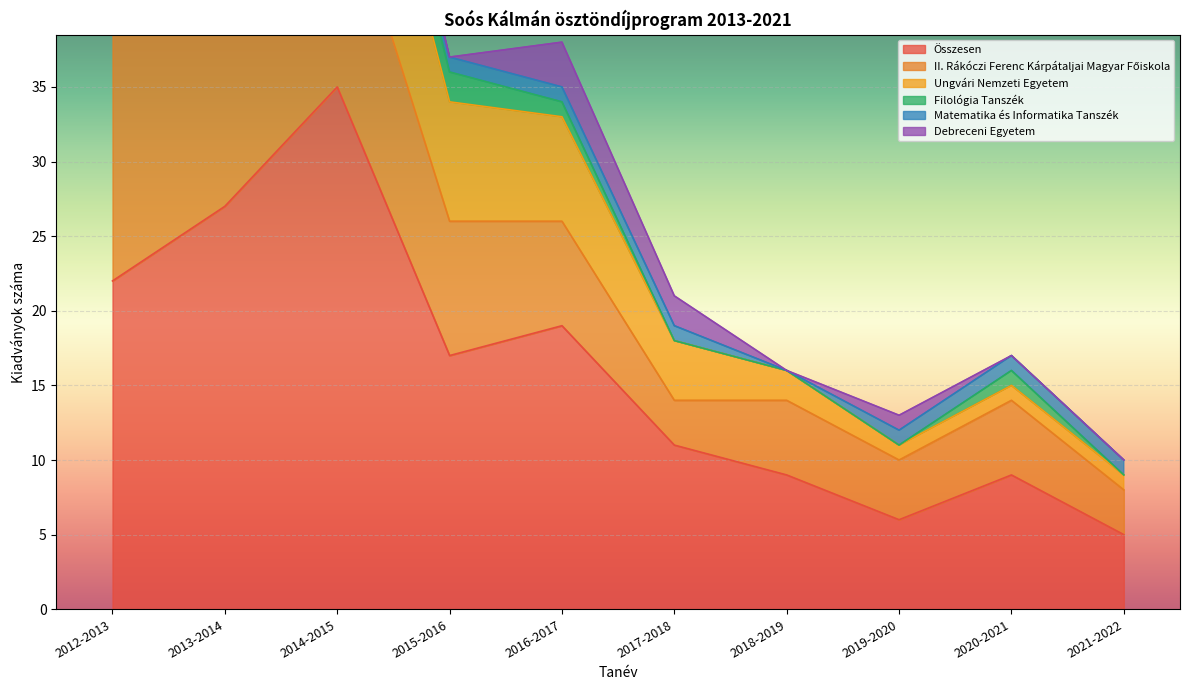

What is the label of the 8th point from the right?

2014-2015